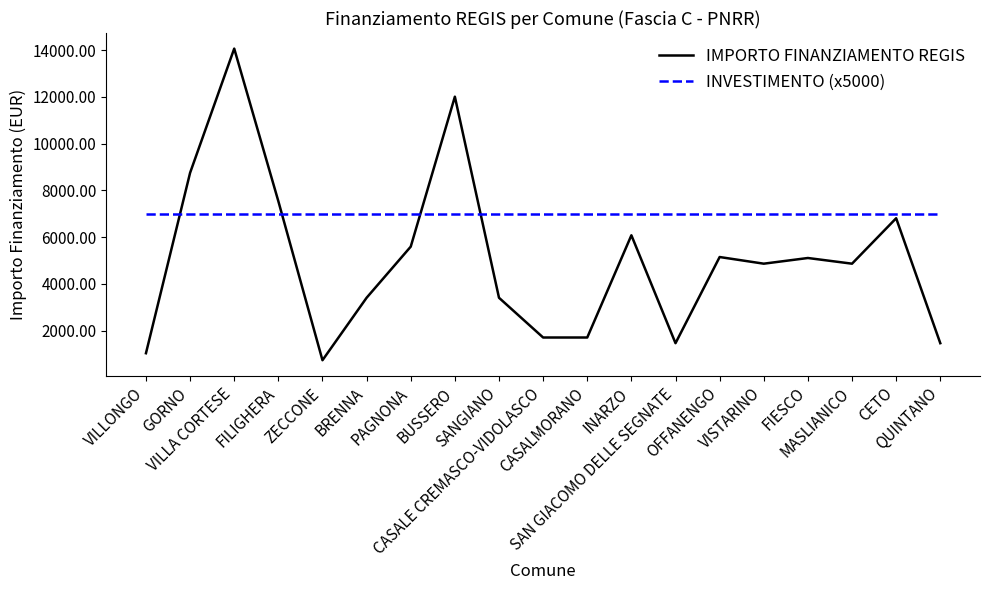

Does the chart have visible grid lines?

No